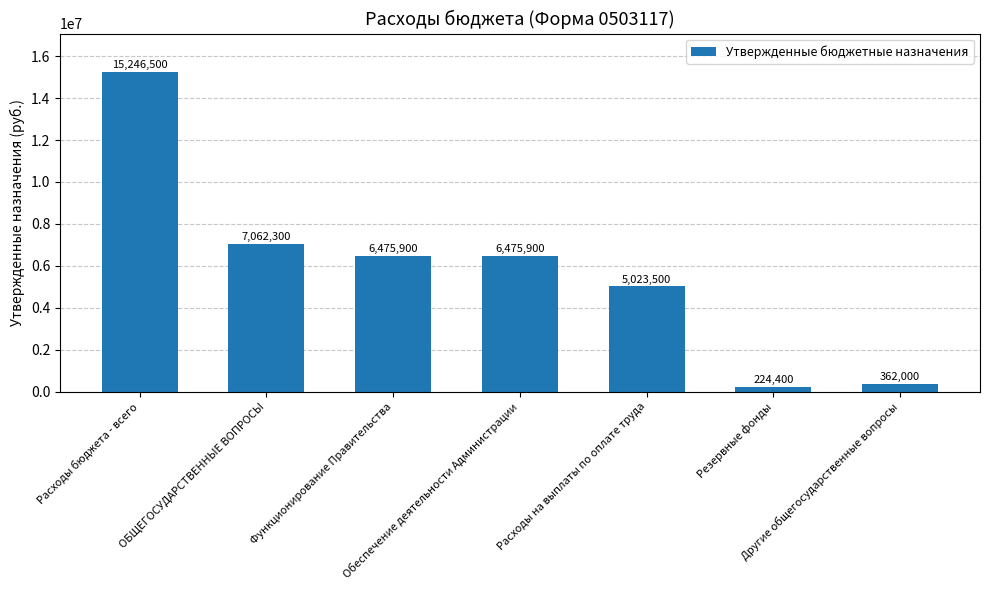

What is the value of the 4th bar from the left?

6475900